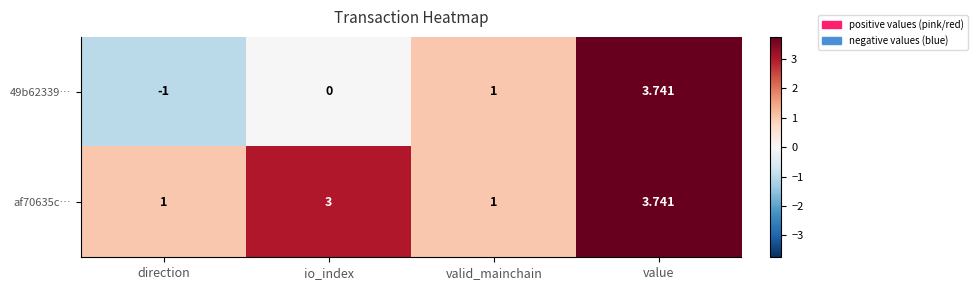

Between direction and io_index, which series saw the biggest shift?

af70635c…